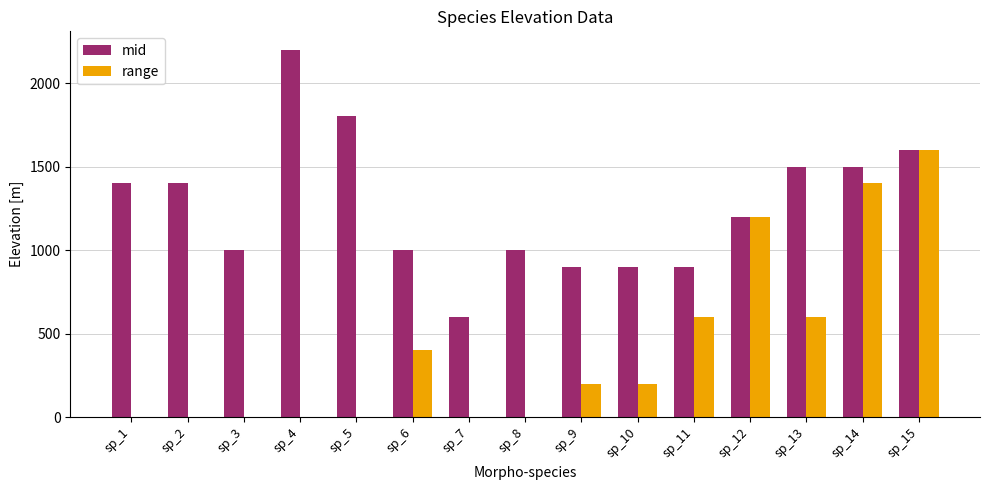

Reading right to left, transcribe all the data shown in this chart.

mid: 1600	1500	1500	1200	900	900	900	1000	600	1000	1800	2200	1000	1400	1400
range: 1600	1400	600	1200	600	200	200	0	0	400	0	0	0	0	0